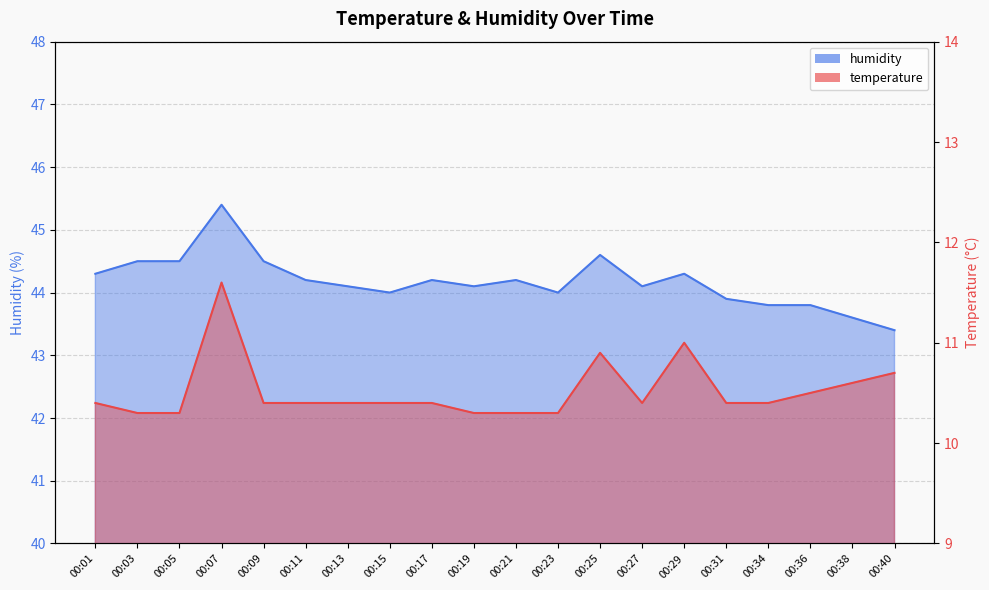

The value of humidity at 00:23 is 44.0. True or false?

True